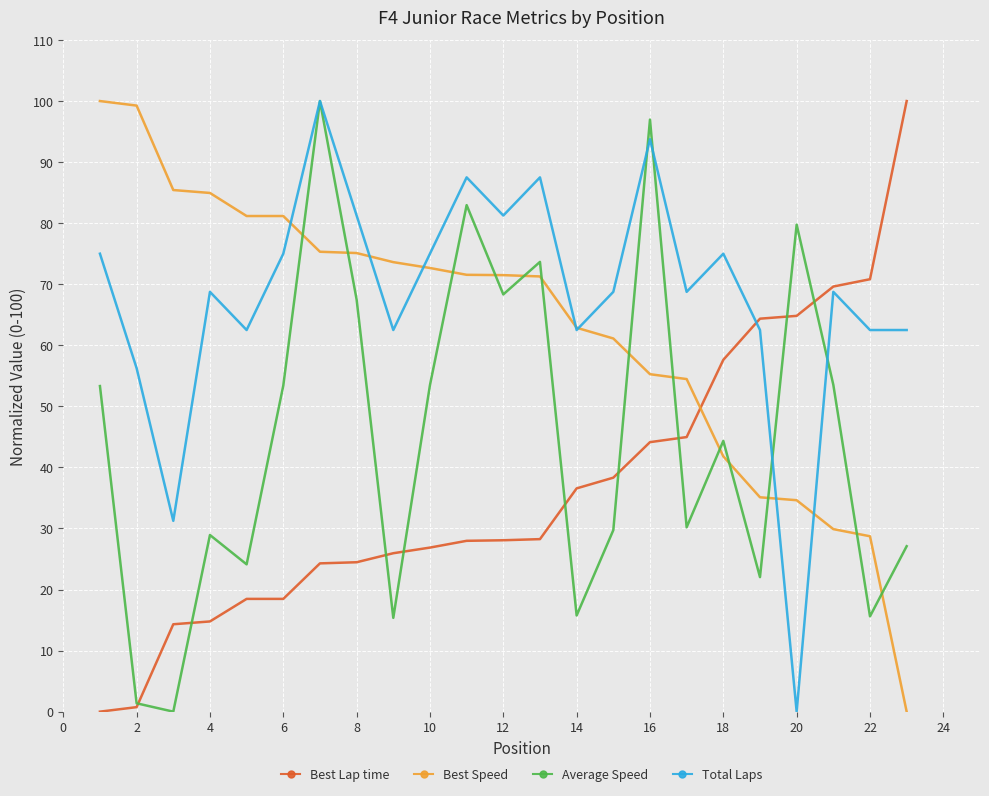

After their last crossing, which series has the higher values: Best Speed or Best Lap time?

Best Lap time